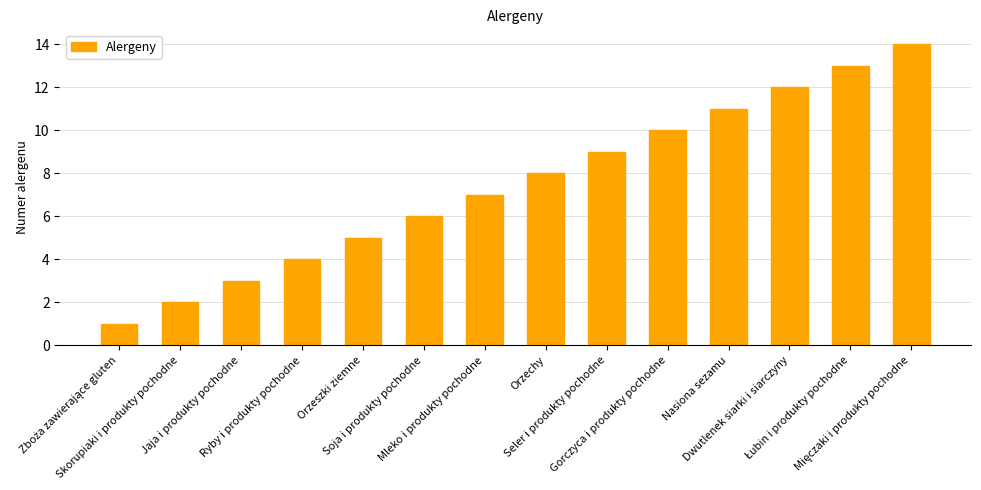

What is the average value?

8